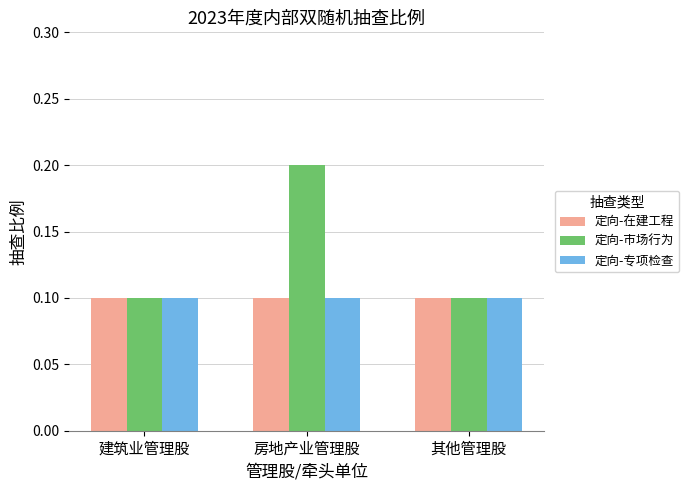

Reading left to right, transcribe all the data shown in this chart.

定向-在建工程: 0.1	0.1	0.1
定向-市场行为: 0.1	0.2	0.1
定向-专项检查: 0.1	0.1	0.1